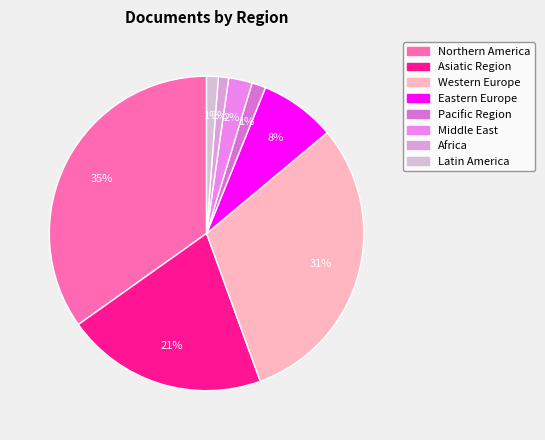

Count the number of slices in the pie.

8